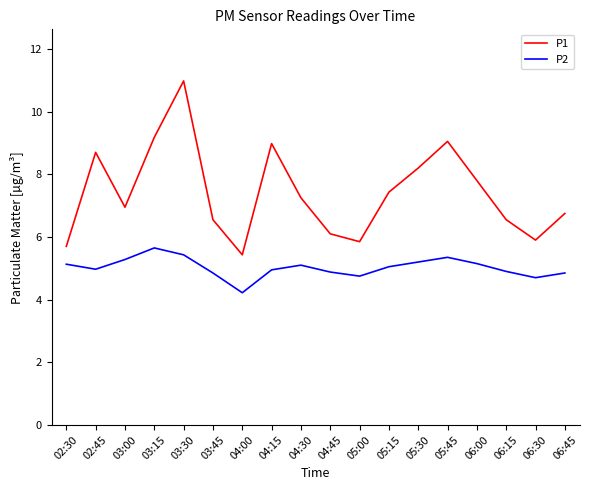

What is the difference between the P1 values at 03:15 and 05:30?

1.0